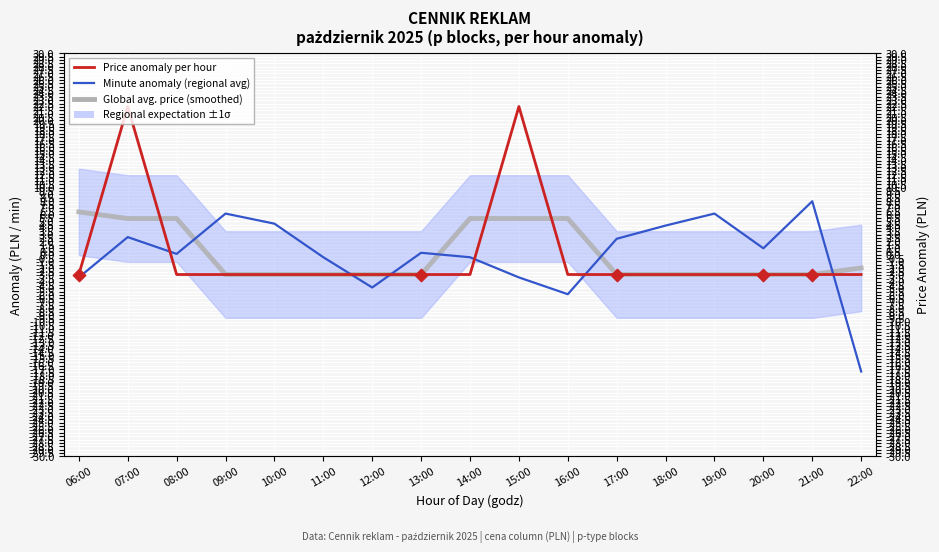

At which category is the sum across all series the highest?

07:00